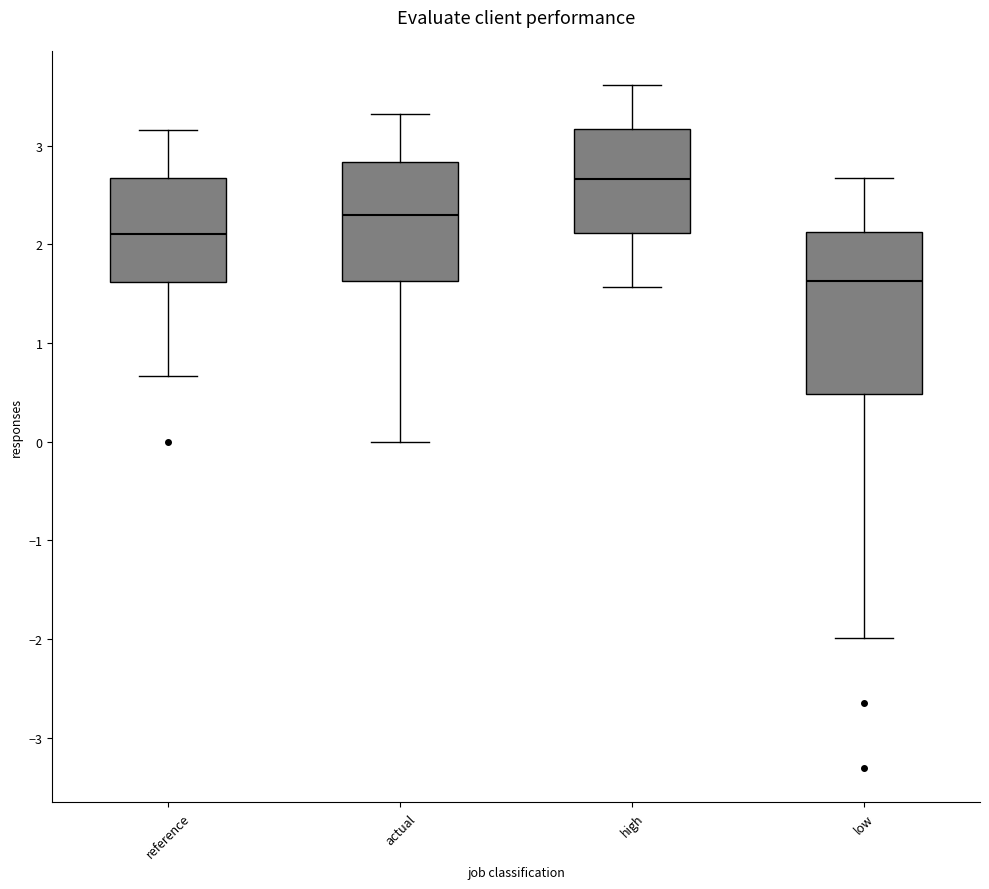

Reading left to right, read every box against the y-axis: the position of its median line, the range the box covers, and the ends of its whiskers. The values are not printed on the chart, so give them approximately, as read against the axis.

reference: median 2.1, box 1.6 to 2.7, whiskers 0.7 to 3.2
actual: median 2.3, box 1.6 to 2.8, whiskers 0.0 to 3.3
high: median 2.7, box 2.1 to 3.2, whiskers 1.6 to 3.6
low: median 1.6, box 0.5 to 2.1, whiskers -2.0 to 2.7